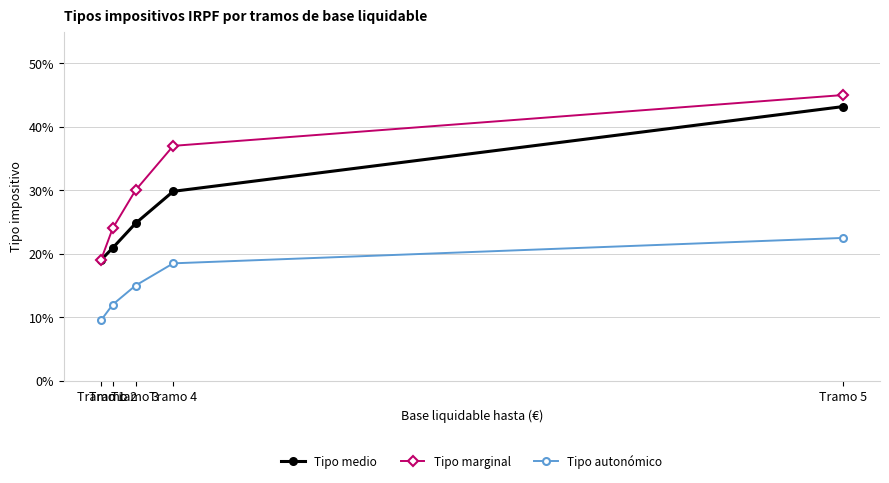

Rank the categories by Tipo marginal value from lowest to highest.

Tramo 1, Tramo 2, Tramo 3, Tramo 4, Tramo 5